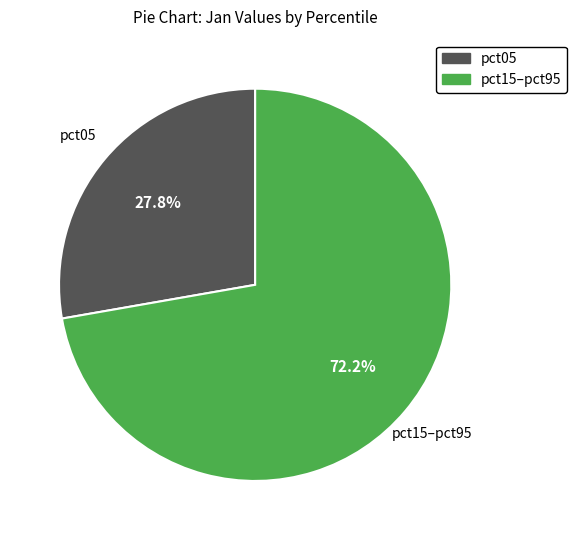

Which category has the biggest portion of the pie?

pct15–pct95